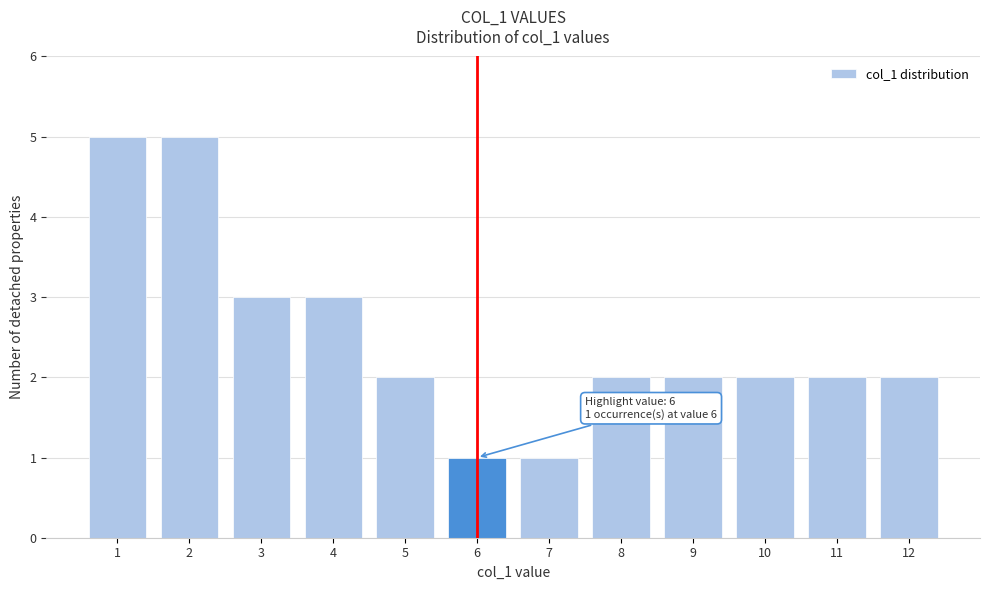

Reading left to right, extract all data points from this chart.

1=5	2=5	3=3	4=3	5=2	6=1	7=1	8=2	9=2	10=2	11=2	12=2